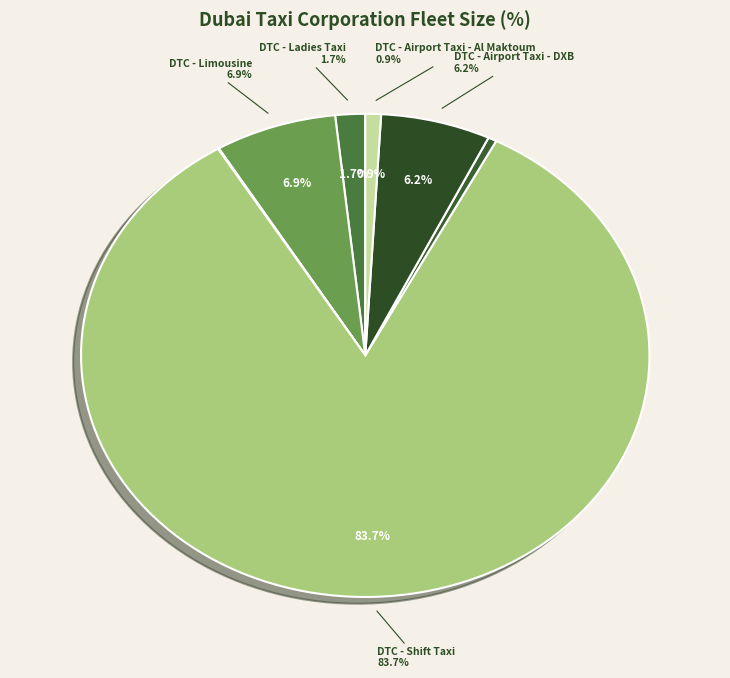

To the nearest percent, what is the combined percentage of DTC - Airport Taxi - DXB and DTC - Limousine?

13%